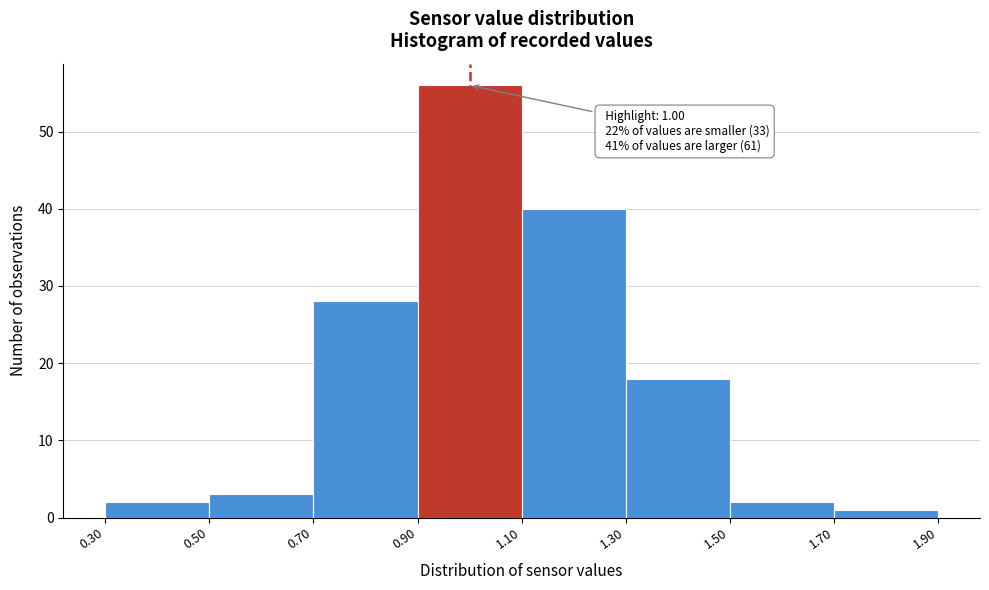

Over which range of the x-axis is the bar tallest?

0.90 to 1.10